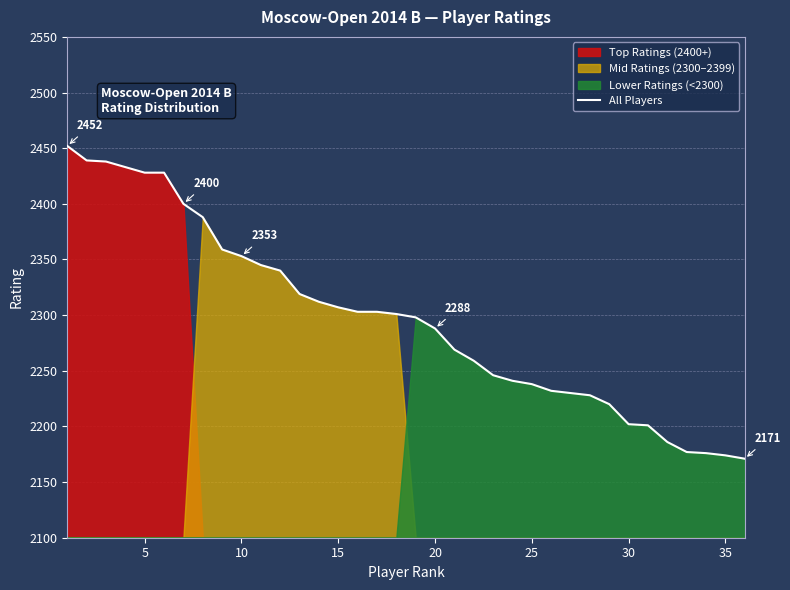

What is the maximum value for All Players?

2452